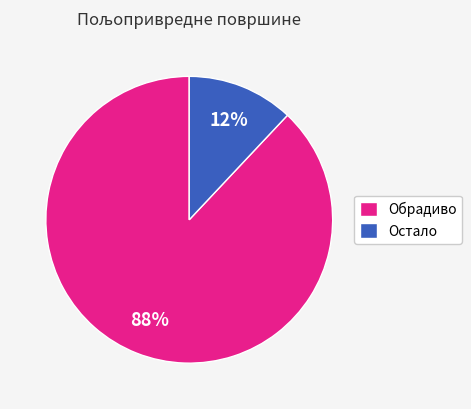

How many segments does this pie chart have?

2